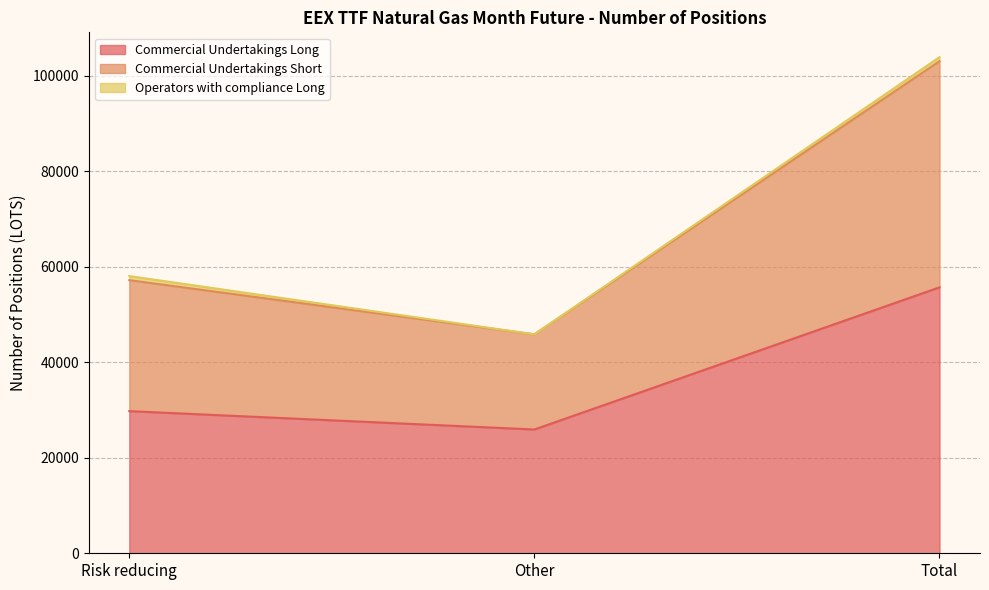

At which category is the sum across all series the highest?

Total